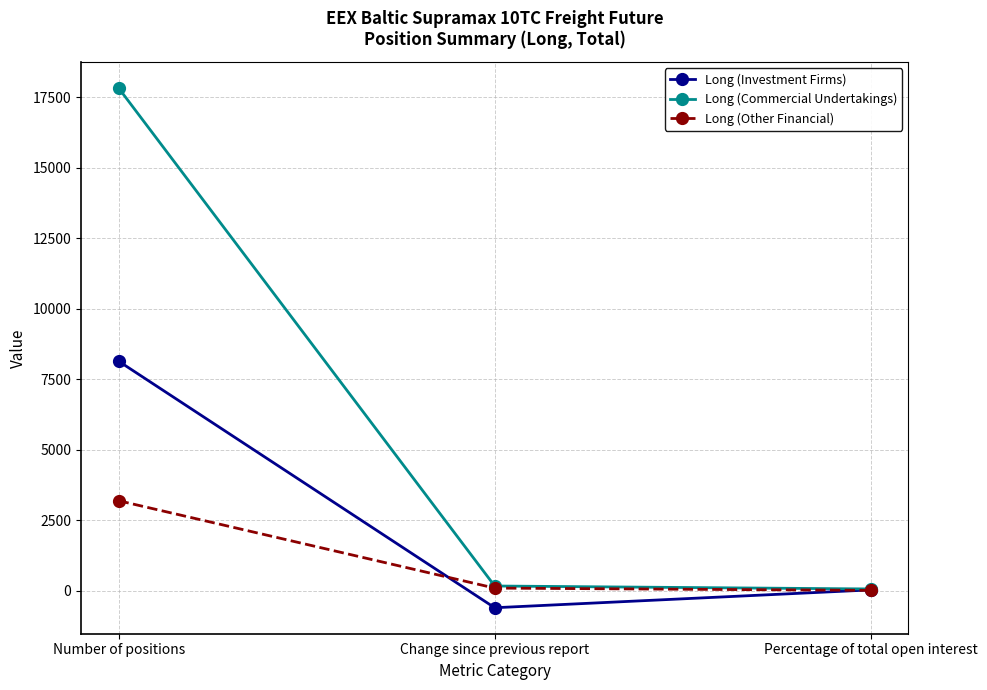

Where is Long (Commercial Undertakings) nearest to the value 8945?

Change since previous report